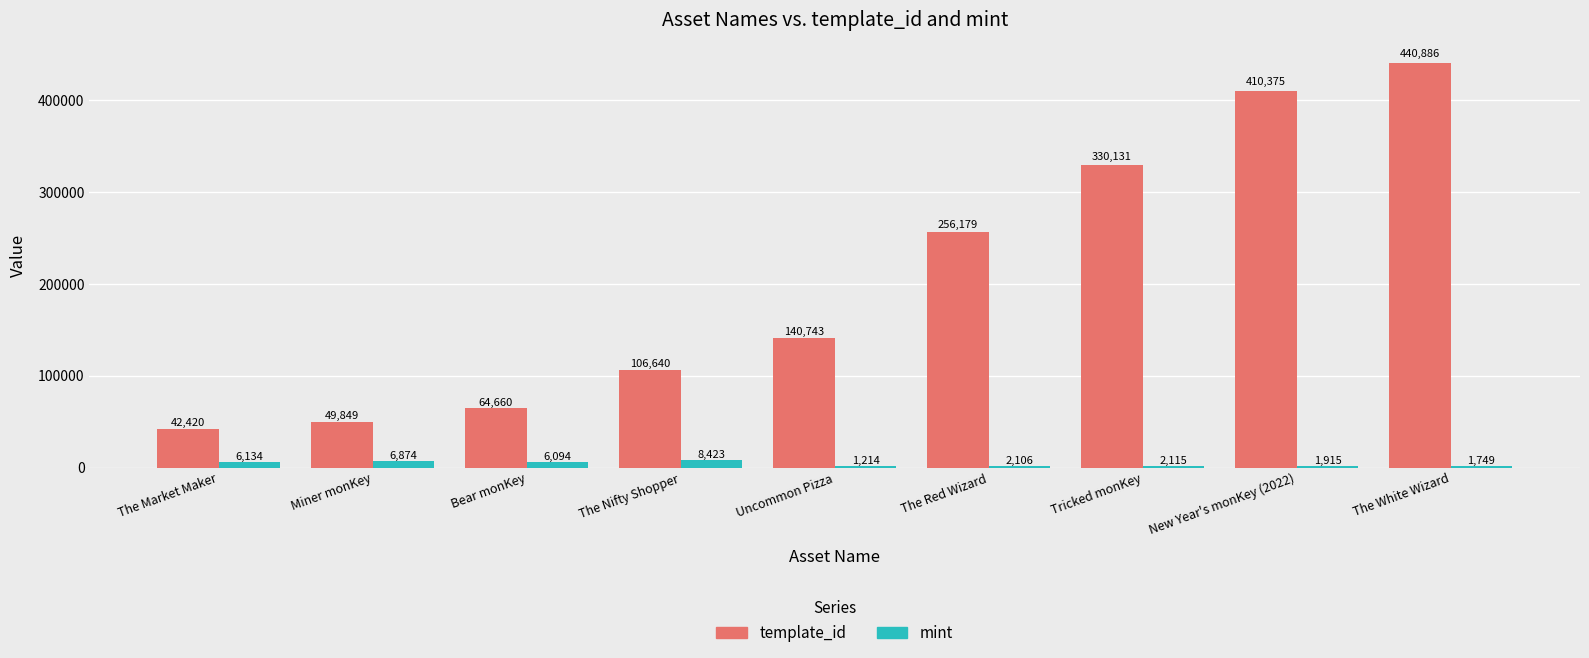

At which category is the sum across all series the highest?

The White Wizard